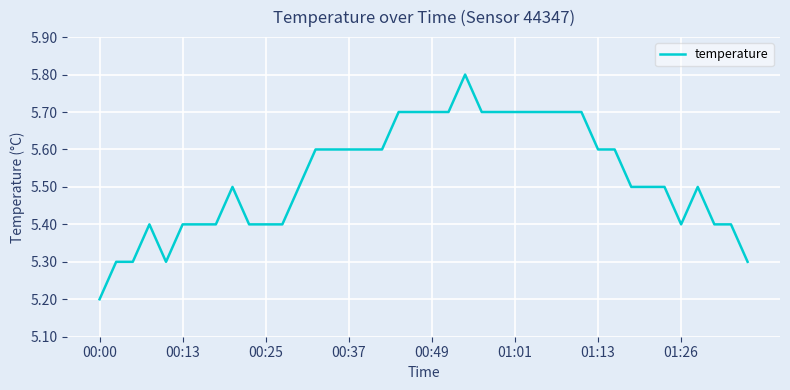

What is the minimum value shown in the chart?

5.2